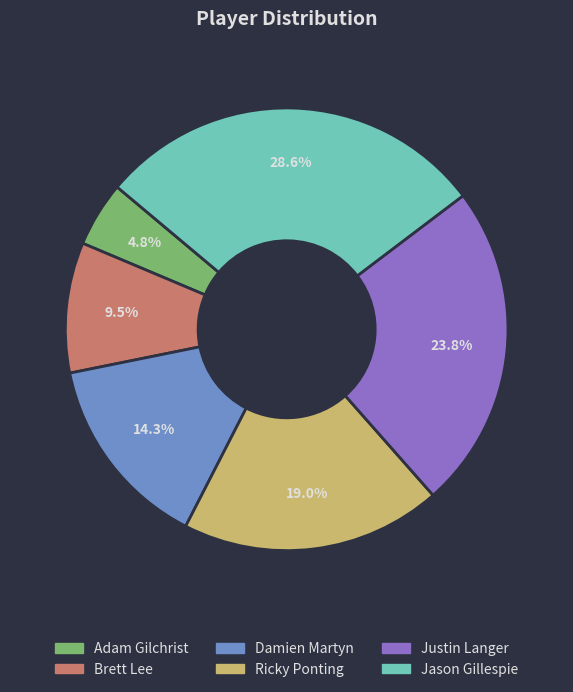

Is Brett Lee the majority of the pie?

No